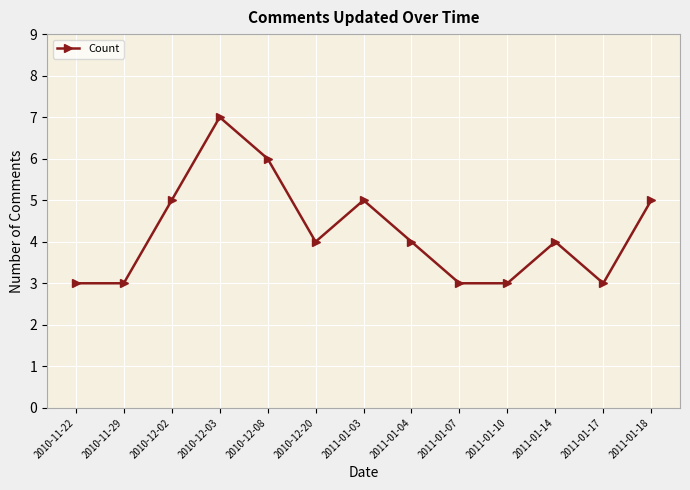

Count the values in the range 3 to 5.

11